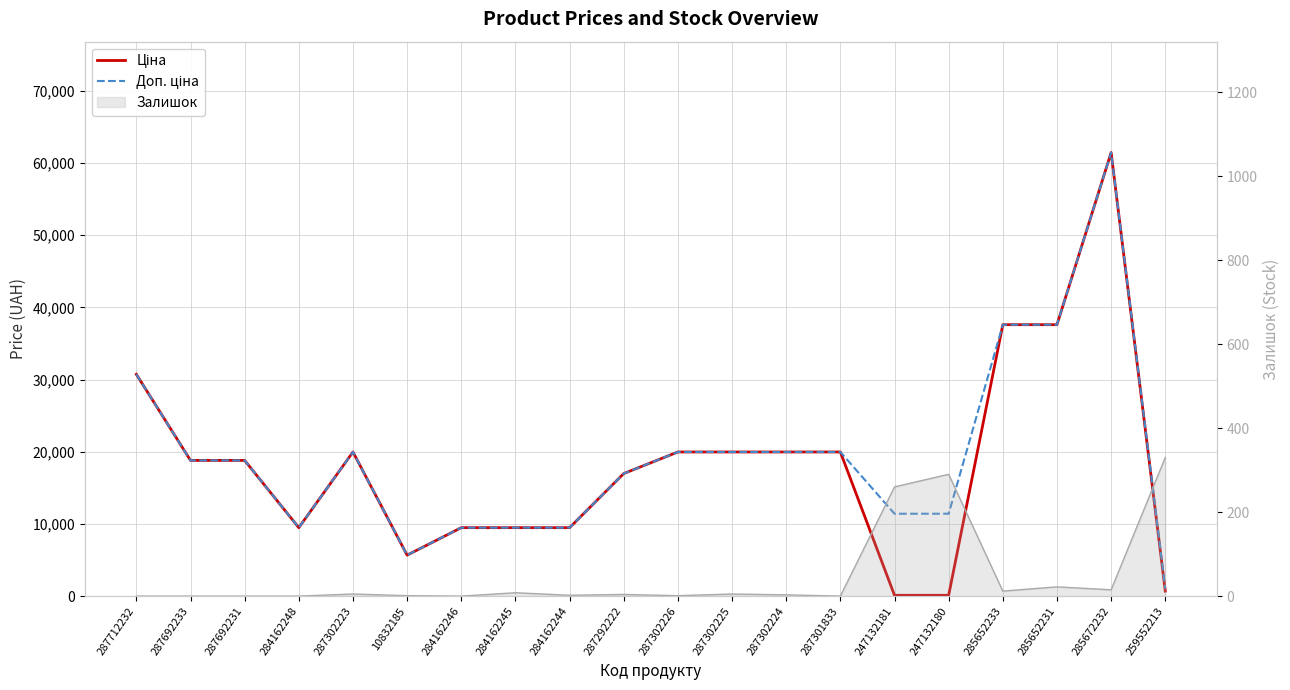

True or false: Доп. ціна and Ціна cross at least once.

False